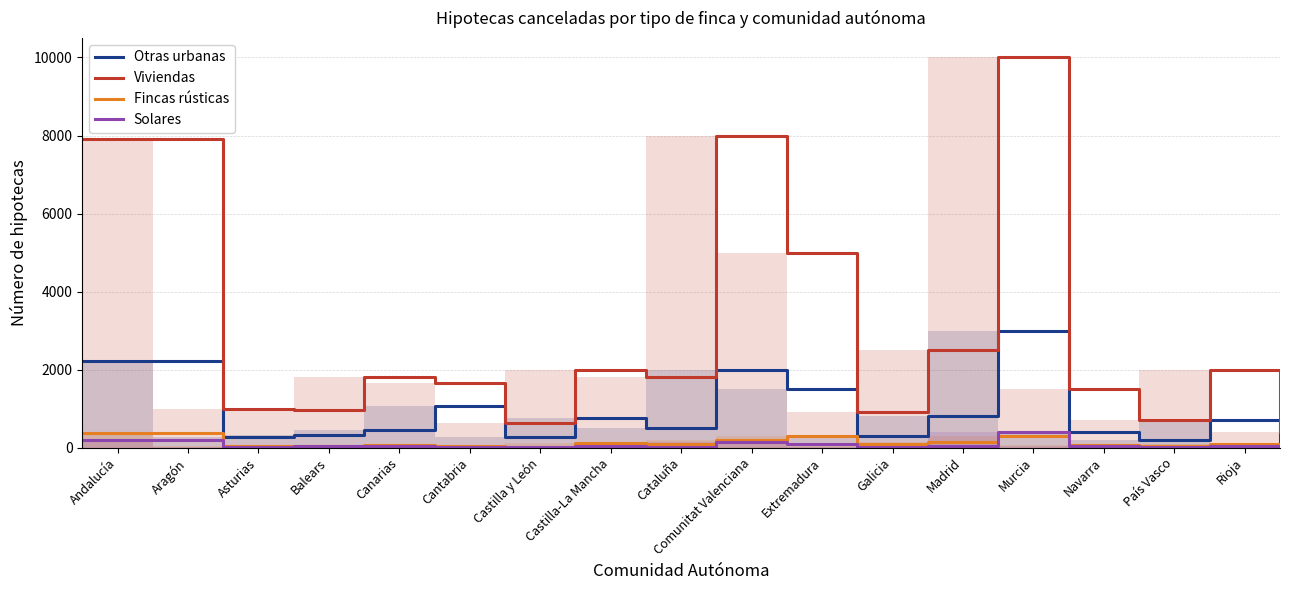

What is the difference between the maximum and minimum values in the Solares series?

395